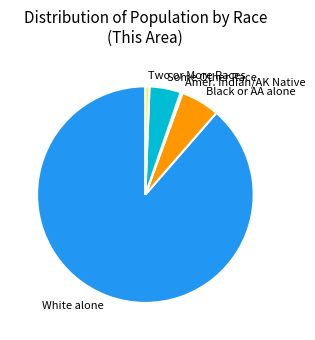

Which slice is the largest?

White alone